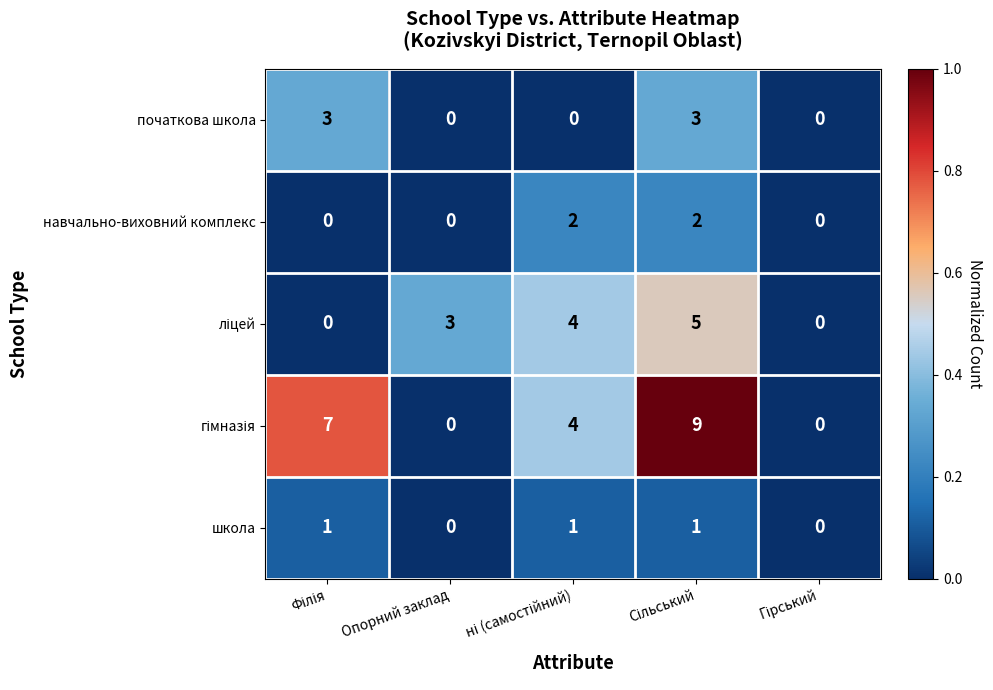

What is the difference between the second highest and second lowest values in the початкова школа series?

3